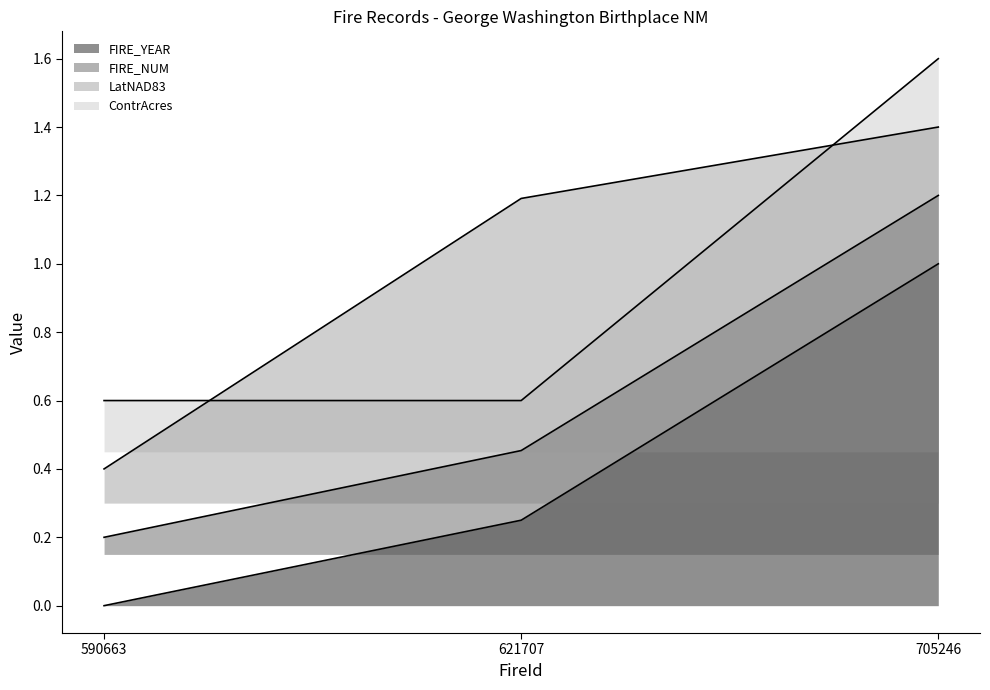

What value does the ContrAcres series have at 590663?

0.6